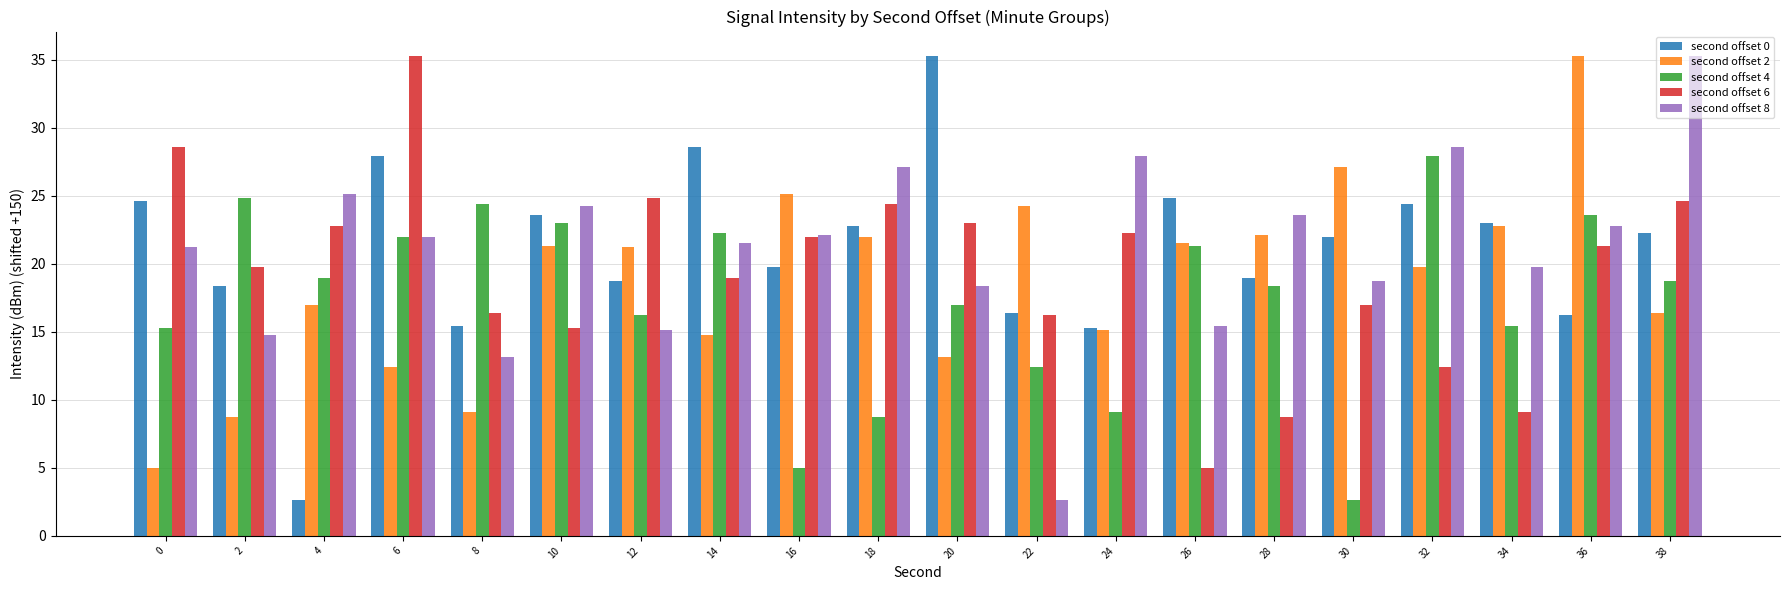

Which series changed the most between 4 and 38?

second offset 0